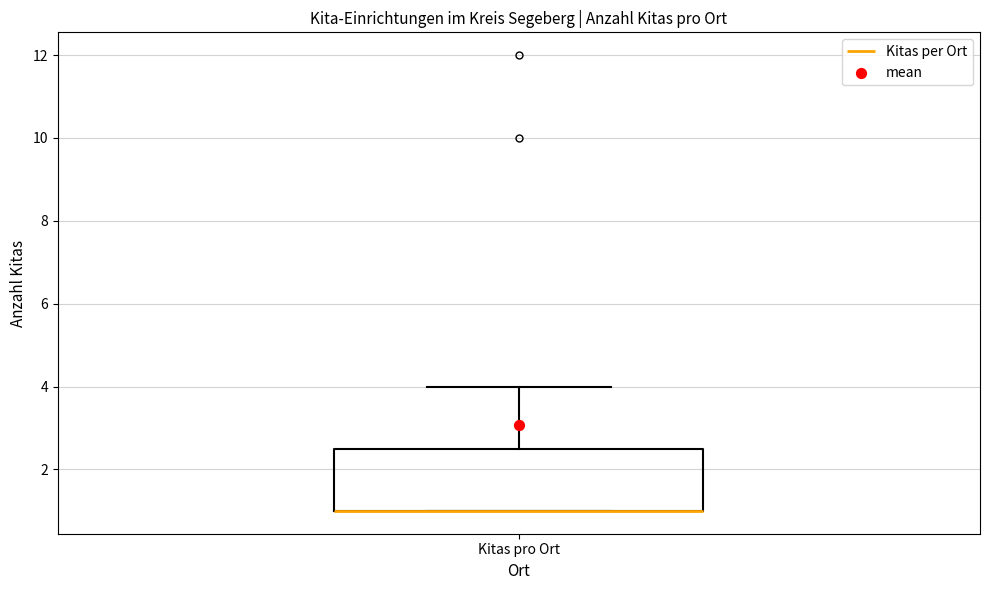

Read this box plot against the y-axis: the position of the median line, the range covered by the box, and the ends of both whiskers. The values are not printed on the chart, so give them approximately, as read against the axis.

median 1.0 (drawn on the box's lower edge), box 1.0 to 2.6, whiskers 1.0 to 4.0